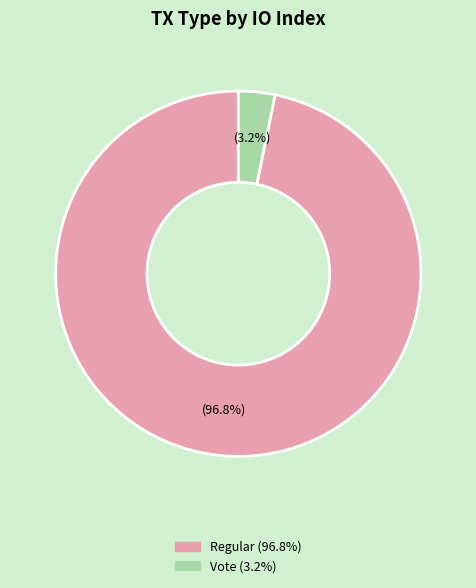

Rank the categories by value from lowest to highest.

Vote (io_index=2), Regular (io_index=60)